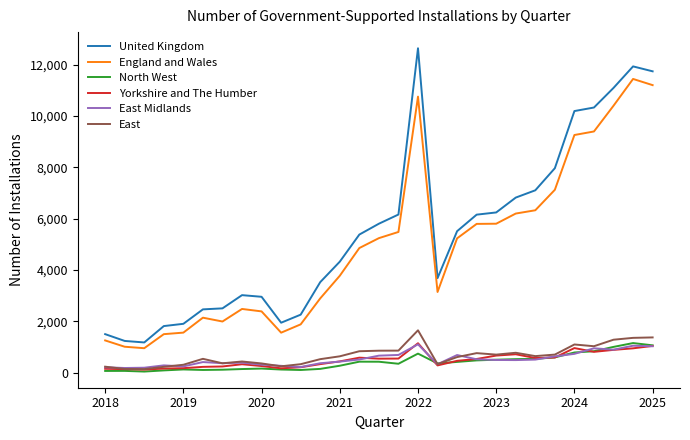

Which series has the widest spread of values?

United Kingdom